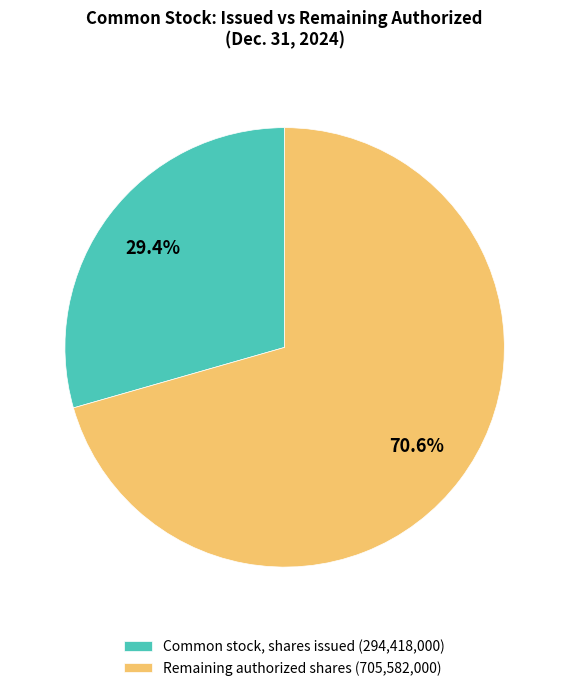

Which has a higher value, Remaining authorized shares (705,582,000) or Common stock, shares issued (294,418,000)?

Remaining authorized shares (705,582,000)